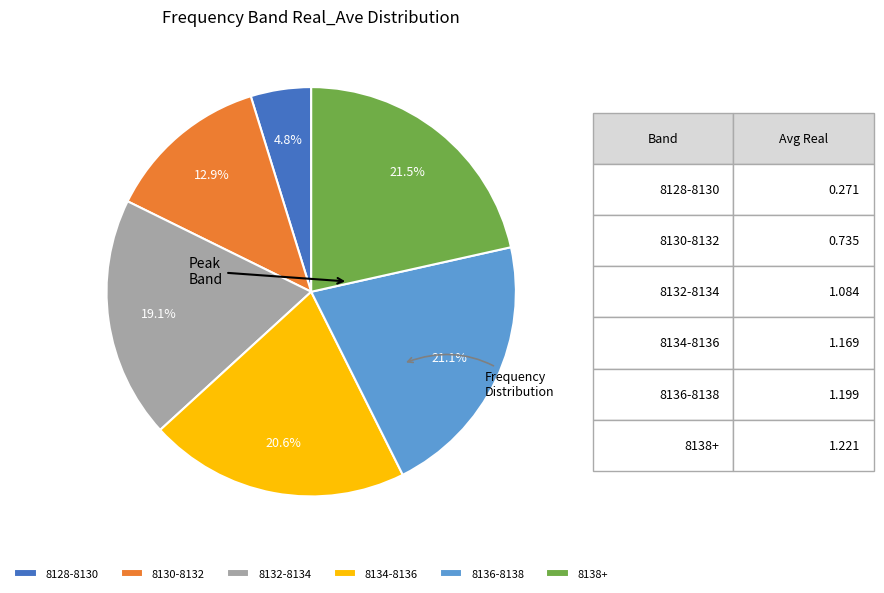

What is the smallest slice in the pie chart?

8128-8130